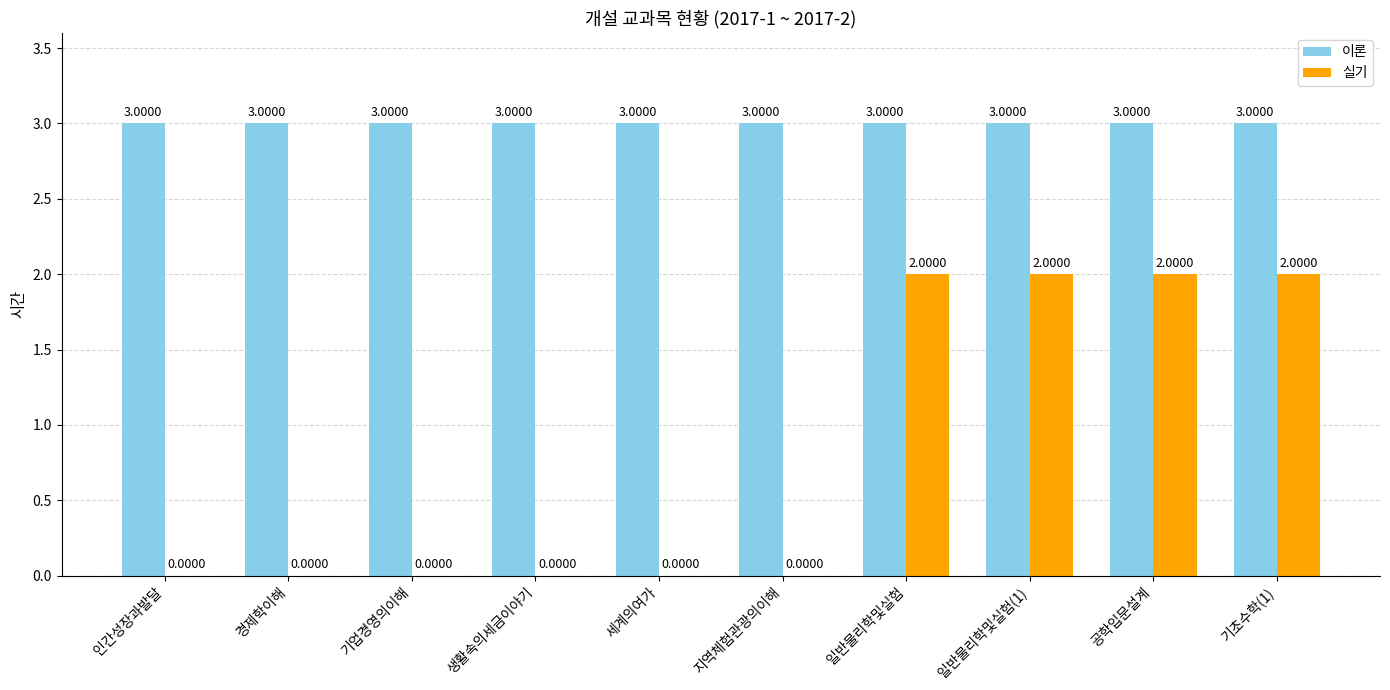

How many series are shown in this chart?

2